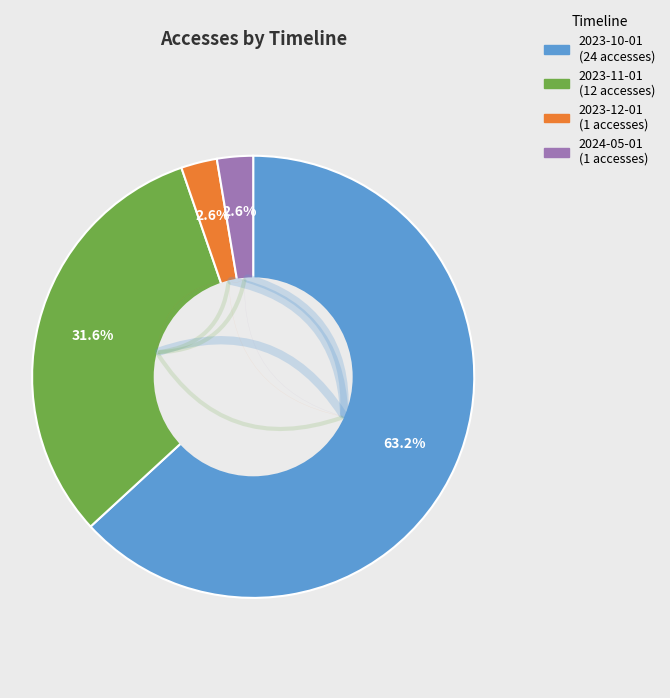

To the nearest percent, what is the difference between the 2024-05-01 and 2023-10-01 slice percentages?

61%